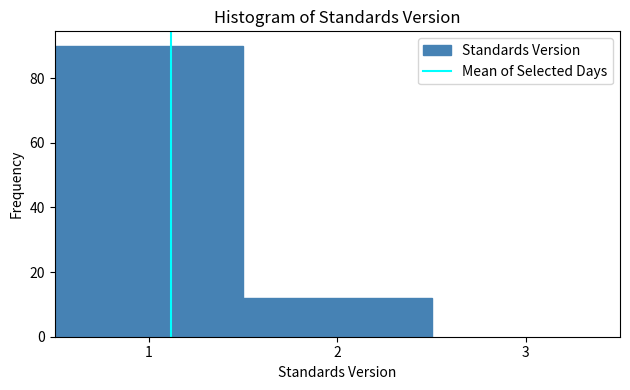

What is the height of the bar covering 1.5 to 2.5 on the x-axis? The values are not printed on the chart, so give them approximately, as read against the axis.

12